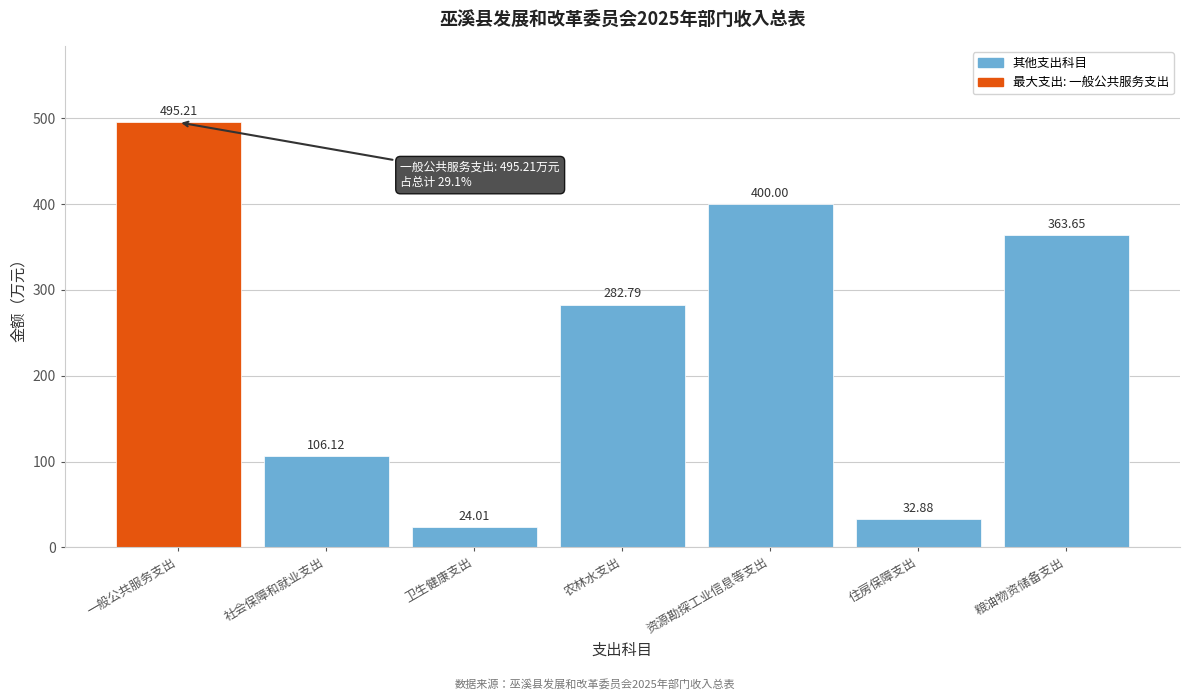

What is the change in value from 一般公共服务支出 to 住房保障支出?

-462.3